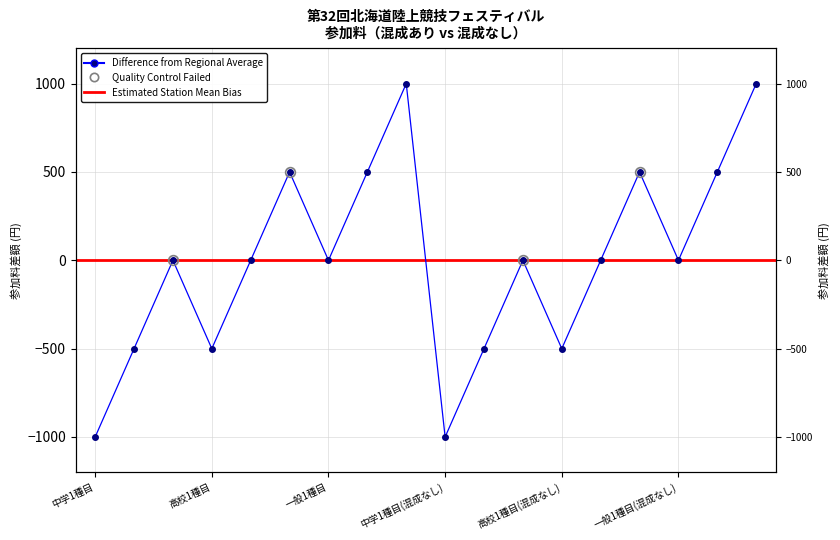

What is the sum of the values at 一般2種目(混成なし) and 高校3種目(混成なし)?

1000